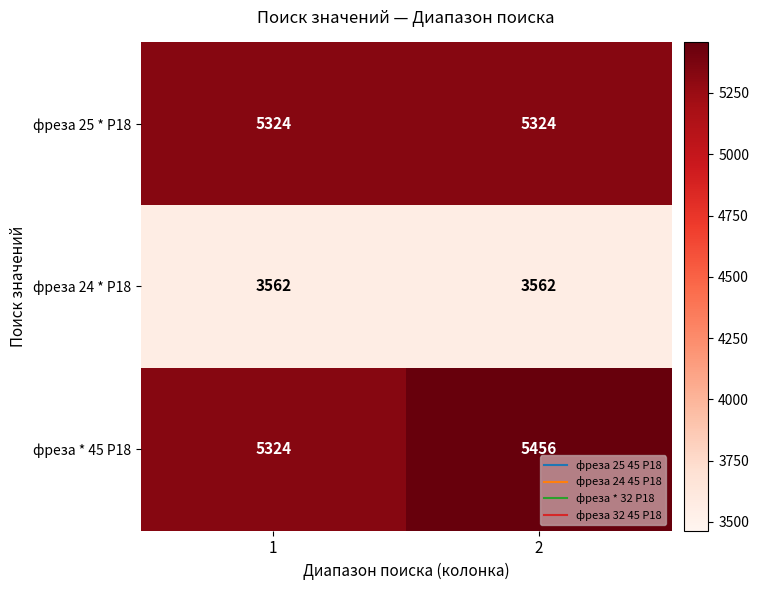

What is the difference between the фреза * 45 Р18 values at 2 and 1?

132